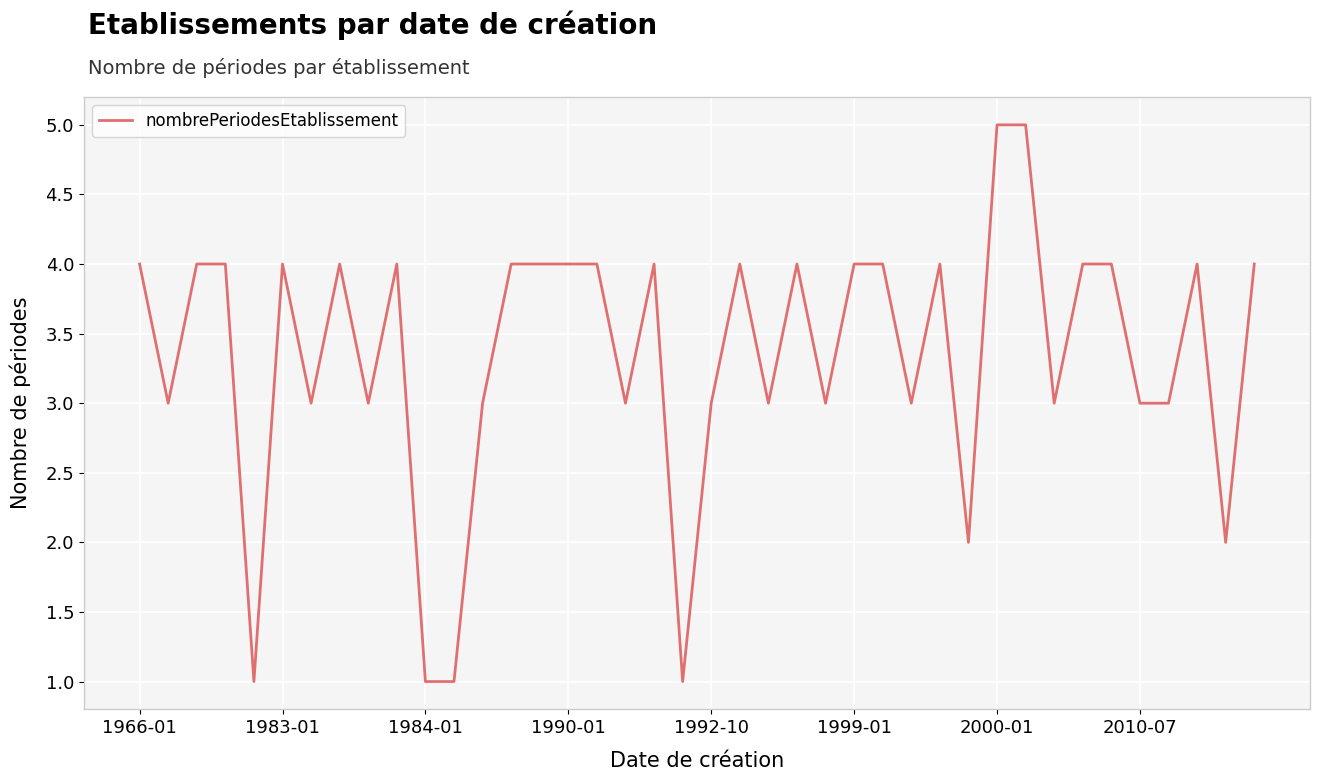

True or false: the data has more than 0 interior local peaks.

True